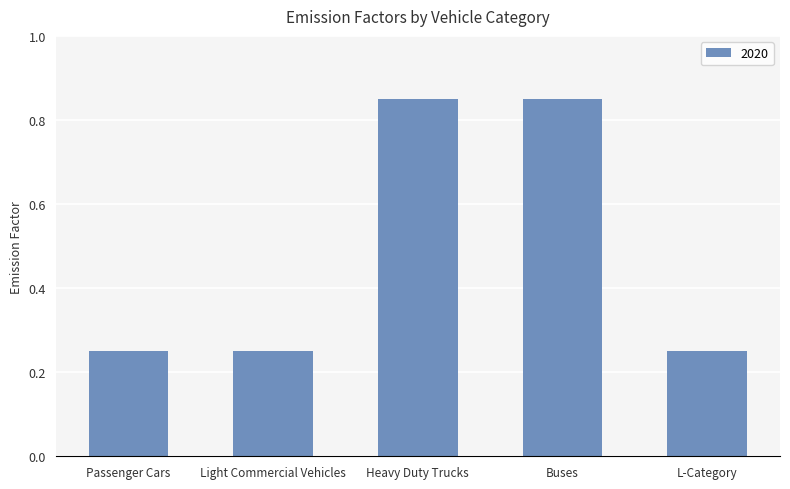

Does the chart contain any negative values?

No